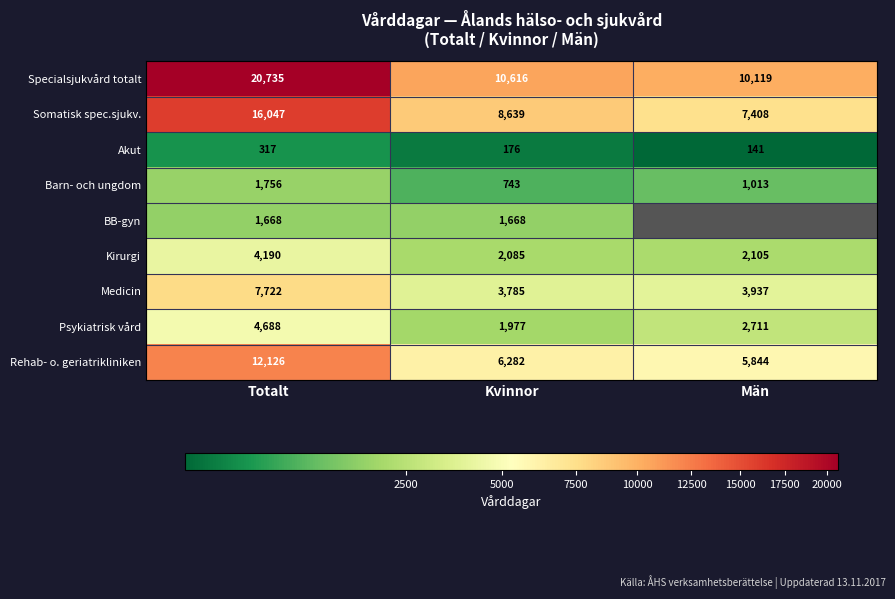

How many data points does each series have?

3